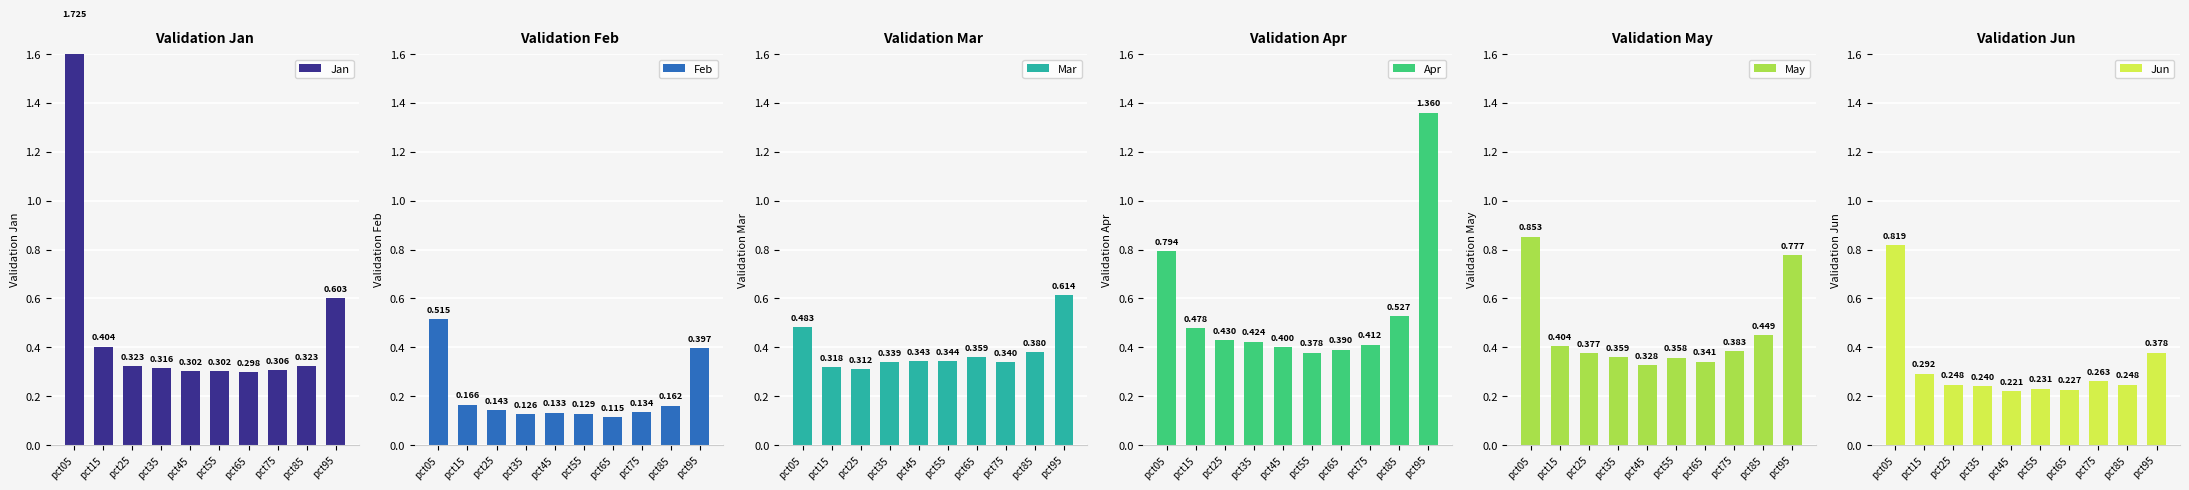

What is the value of the Jun bar at the 7th from the left?

0.2